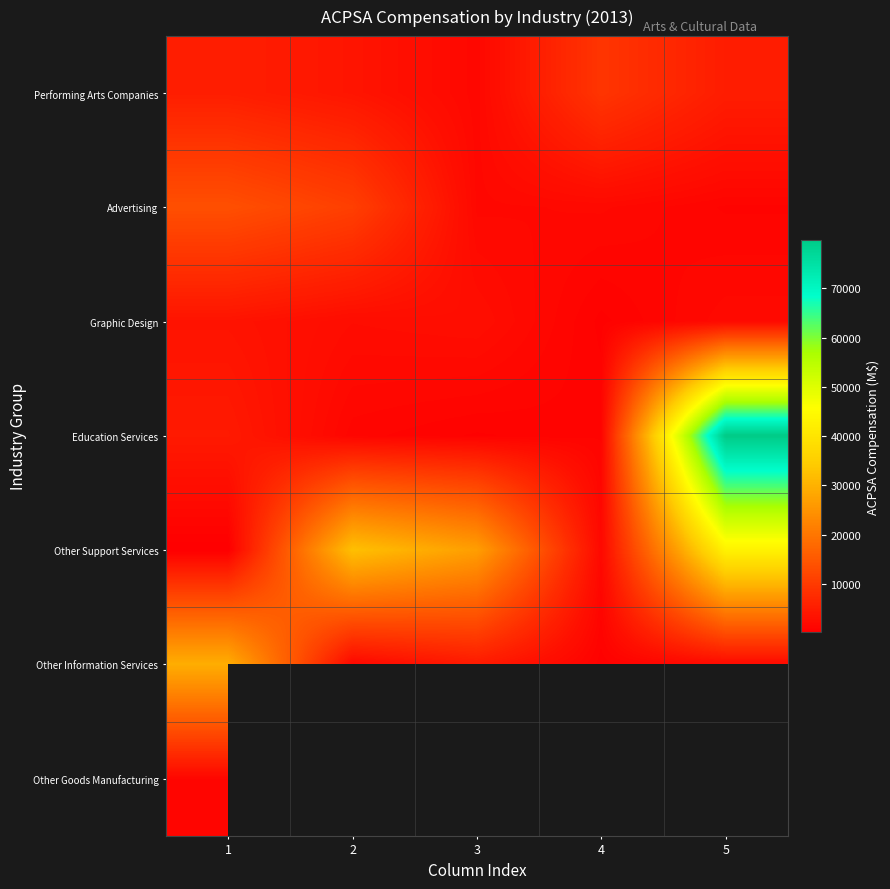

Which has a higher value, 5 or 2?

5